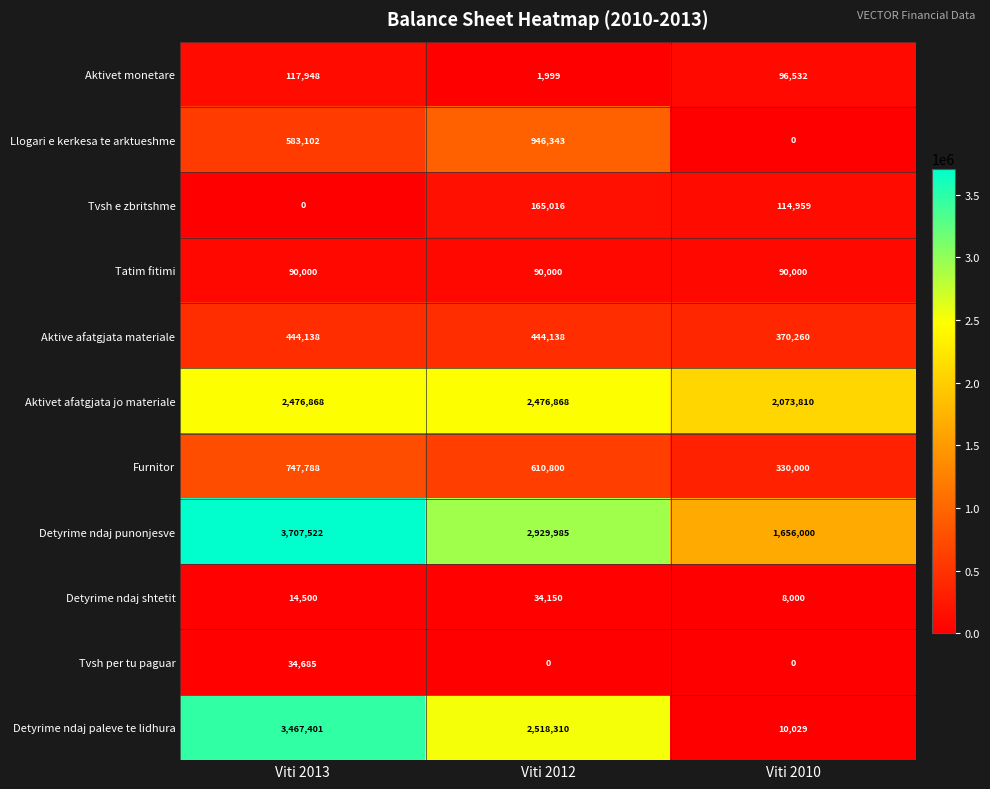

Is it true that Llogari e kerkesa te arktueshme equals 946343 at Viti 2012?

True